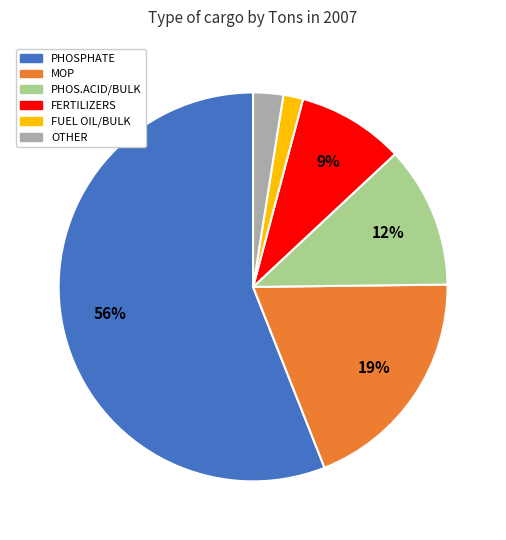

Is the sum of PHOS.ACID/BULK and PHOSPHATE greater than half?

Yes